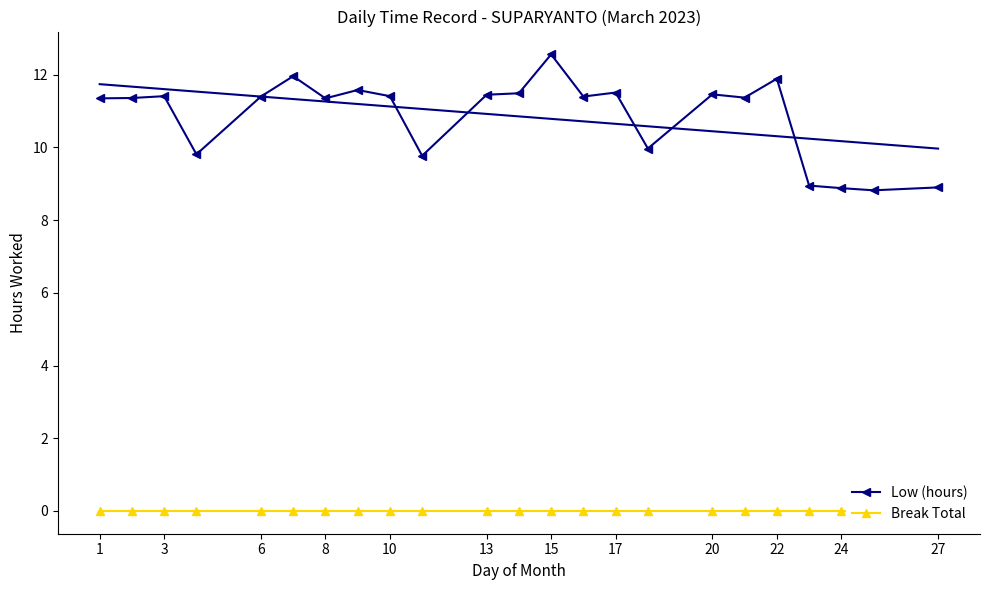

True or false: Break Total and Low (hours) intersect in this chart.

False